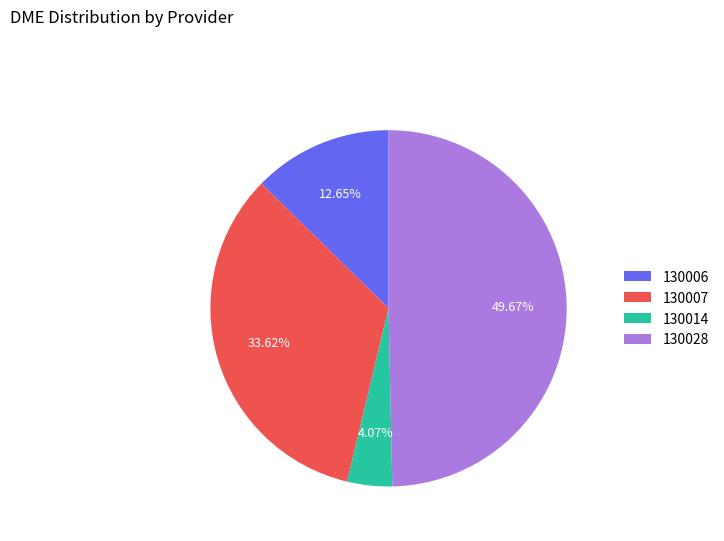

The 130006 slice represents 19% of the pie. True or false?

False